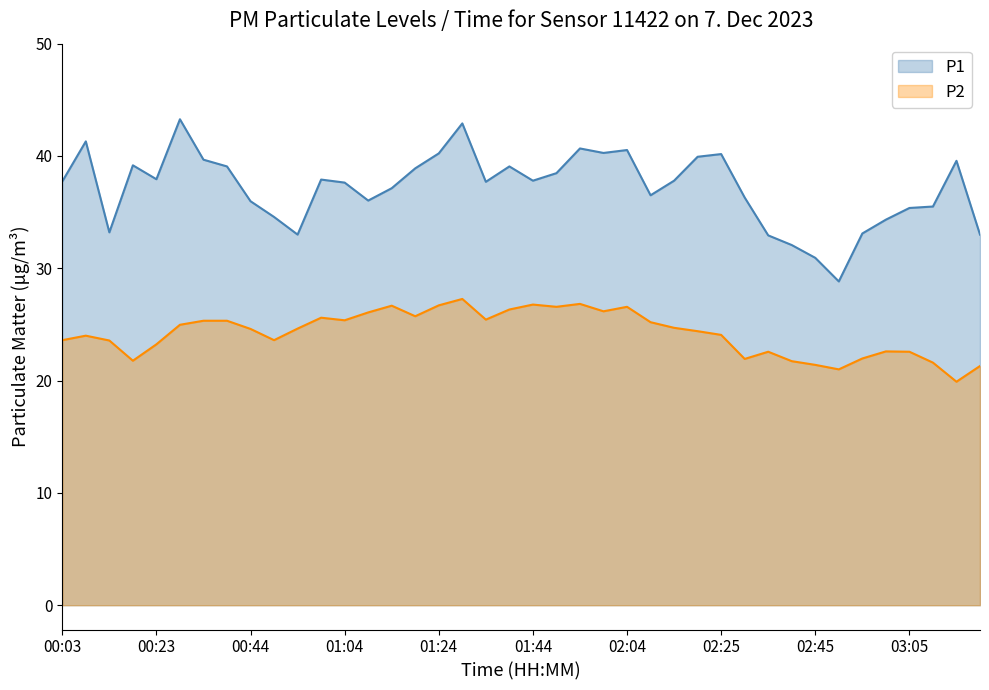

What are all the series names shown in the legend?

P1, P2